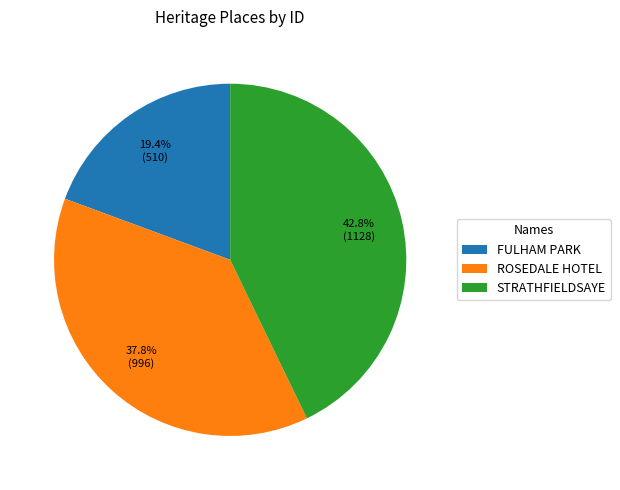

Count the number of slices in the pie.

3